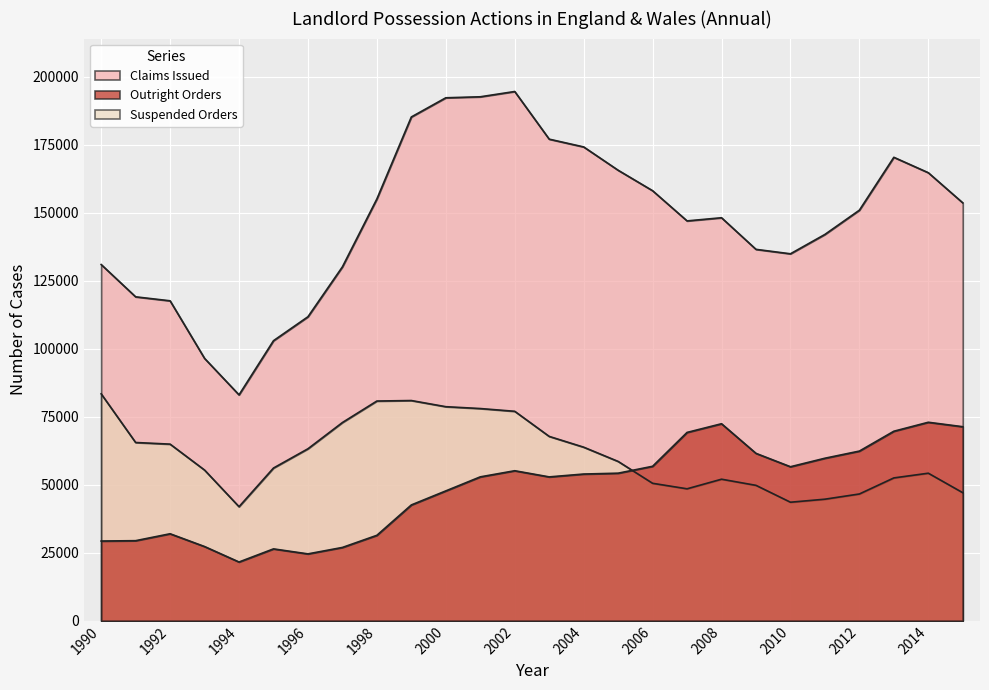

Reading right to left, transcribe all the data shown in this chart.

Claims Issued: 153691	164777	170448	150998	142083	134961	136592	148217	147057	158160	165689	174266	177119	194645	192702	192334	185282	155128	130163	111807	102995	83081	96497	117671	119134	131017
Outright Orders: 71365	73003	69704	62402	59775	56646	61567	72459	69265	56811	54274	53962	52910	55174	52922	47760	42597	31426	26965	24598	26432	21611	27299	31996	29454	29323
Suspended Orders: 47096	54267	52536	46628	44712	43598	49801	52061	48530	50556	58598	63841	67800	77034	78048	78729	80992	80810	72904	63251	56167	41950	55425	64962	65559	83457